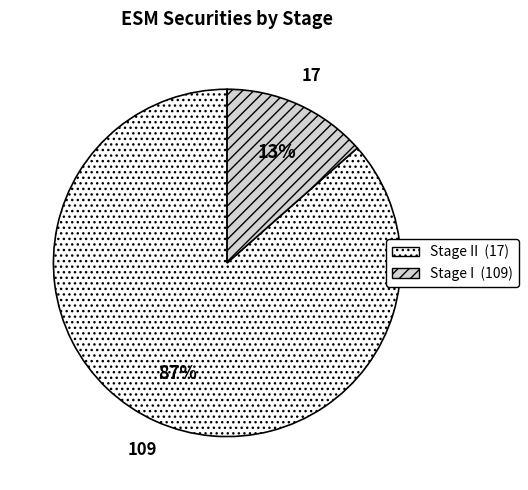

Does any single category account for the majority?

Yes